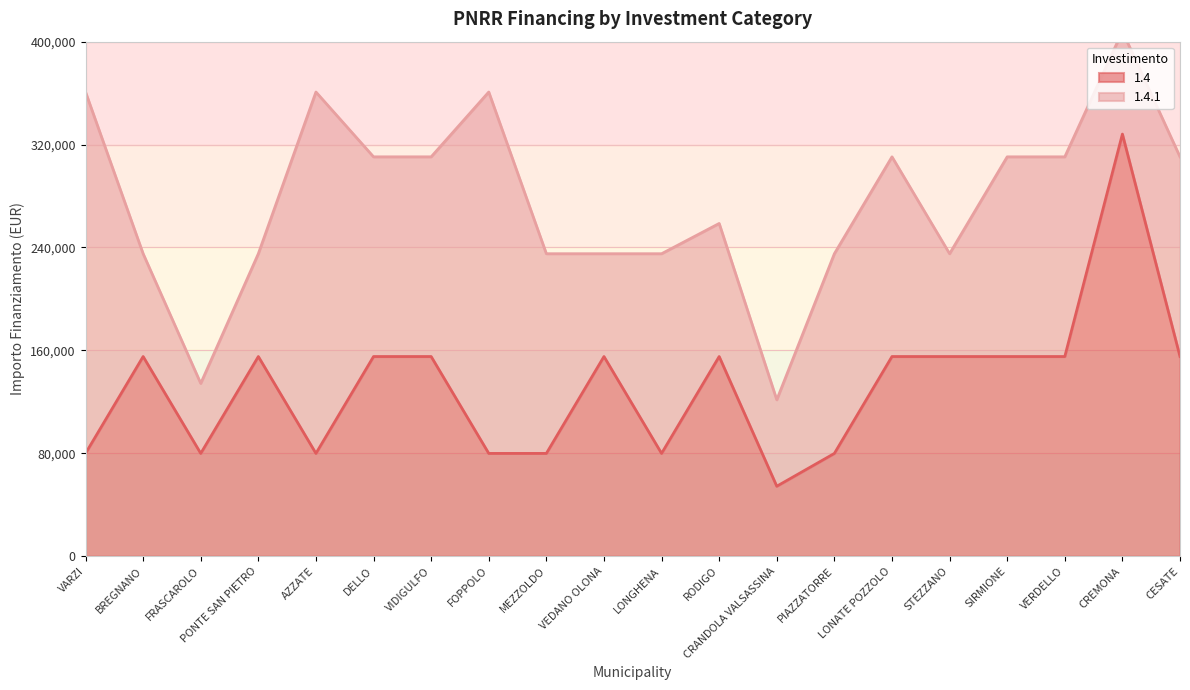

At which category does the chart reach its minimum across all series?

CRANDOLA VALSASSINA